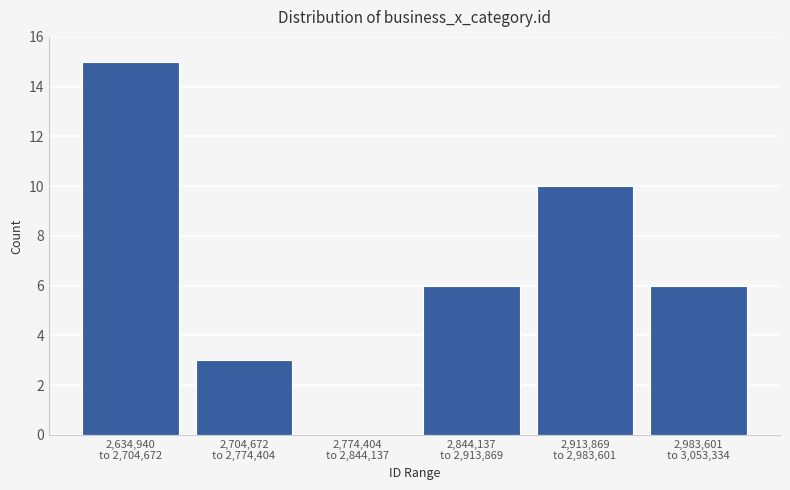

What is the maximum value shown in the chart?

15